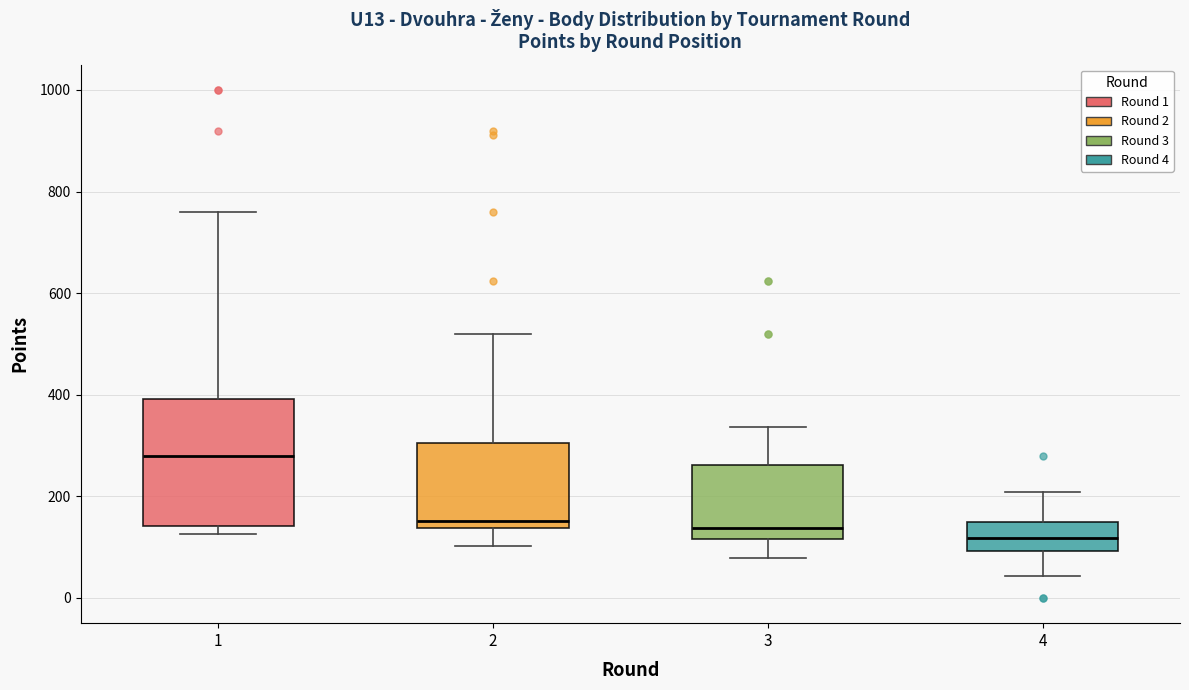

Reading left to right, read every box against the y-axis: the position of its median line, the range the box covers, and the ends of its whiskers. The values are not printed on the chart, so give them approximately, as read against the axis.

1: median 280, box 140 to 400, whiskers 120 to 760
2: median 160, box 140 to 300, whiskers 100 to 520
3: median 140, box 120 to 260, whiskers 80 to 340
4: median 120, box 100 to 160, whiskers 40 to 200